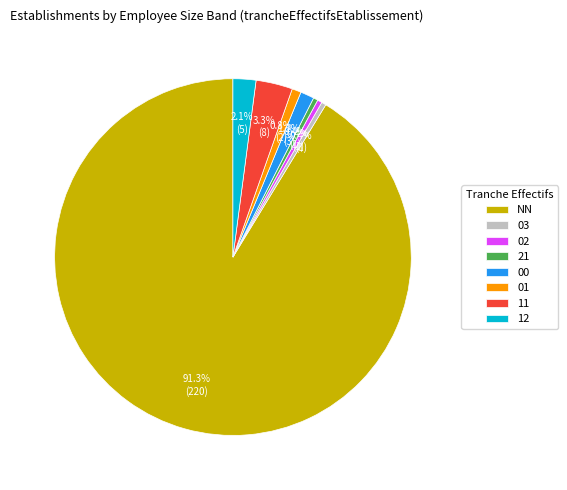

Is it true that 02 is 0% of the pie?

True